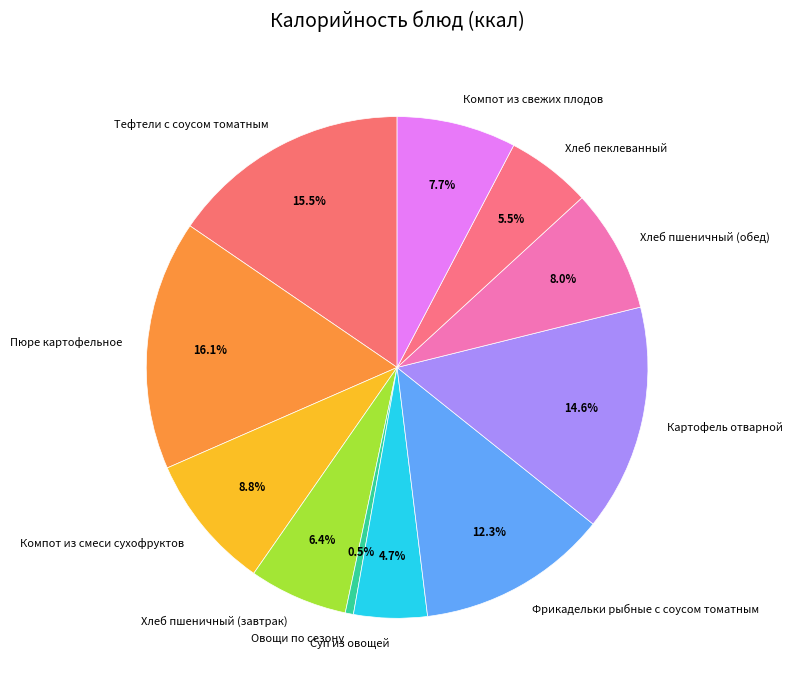

Does Хлеб пшеничный (завтрак) account for over 50% of the chart?

No